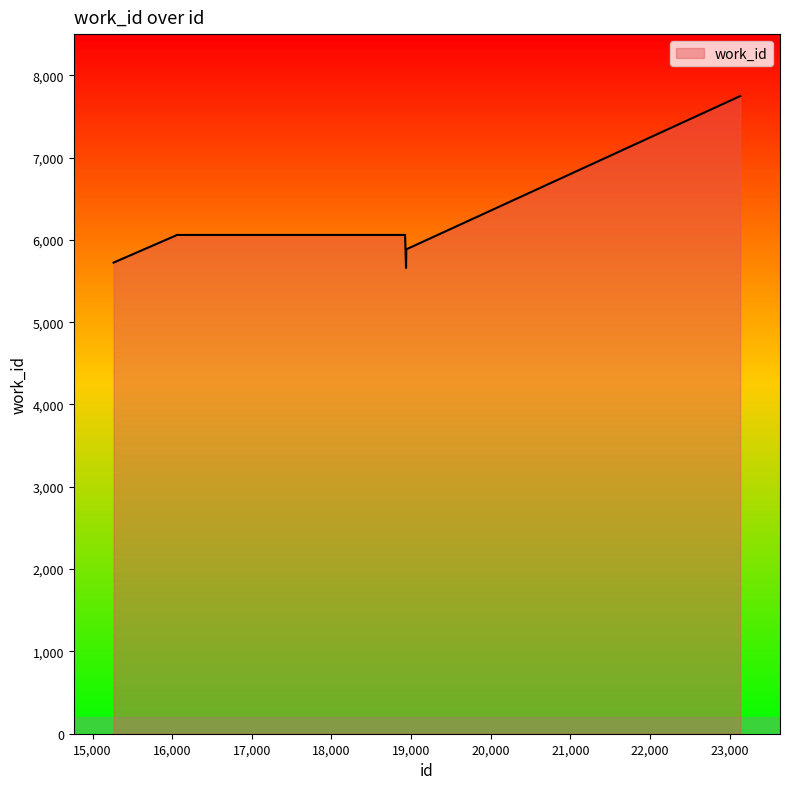

How many categories are shown in the chart?

7